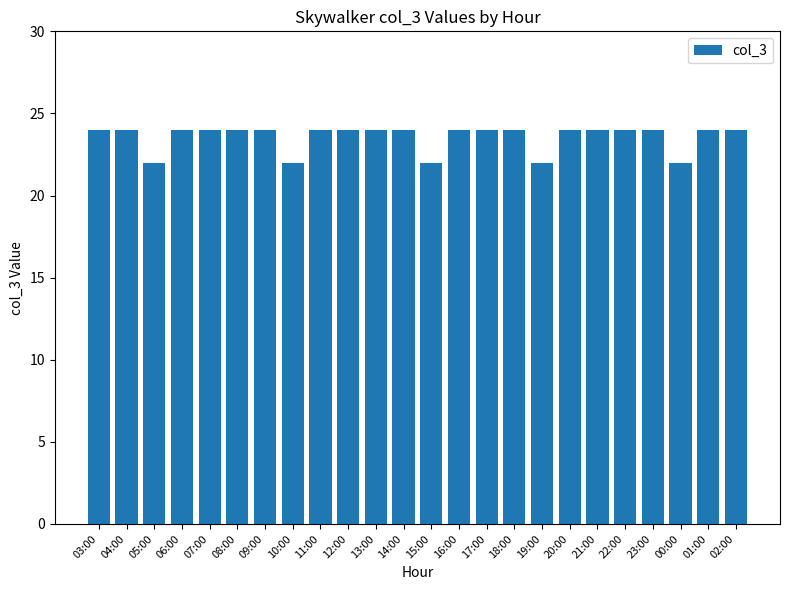

Approximately how many times larger is the value at 12:00 compared to 07:00?

1.0